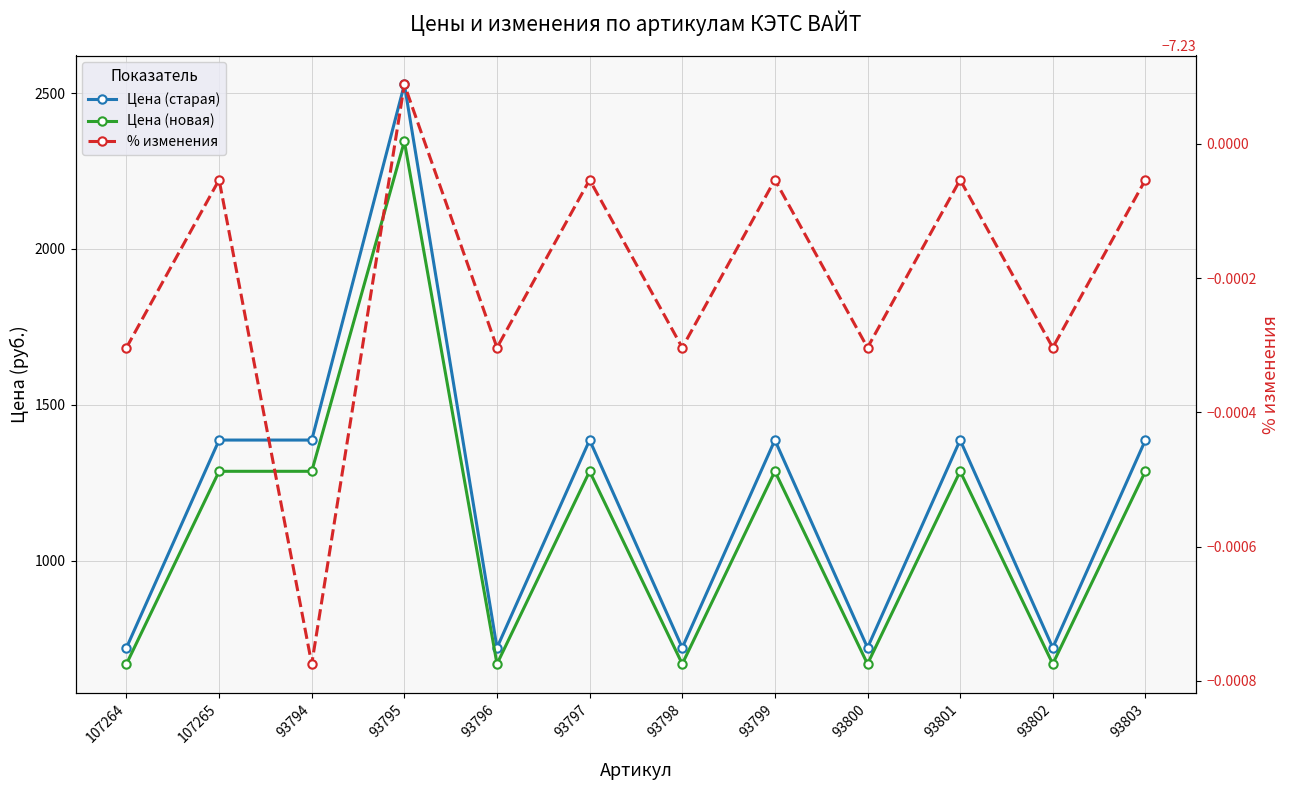

At 93797, list the series in order from largest to smallest.

Цена (старая), Цена (новая), % изменения